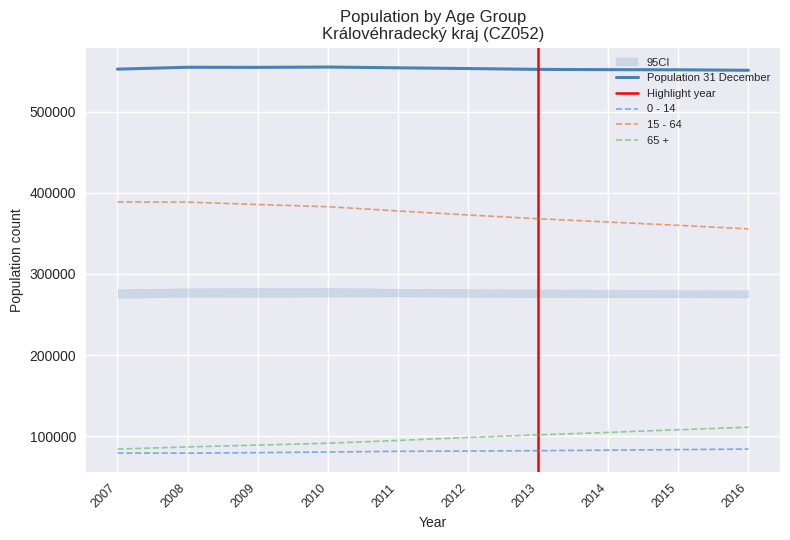

What is the value of the 0 - 14 point at the 8th from the left?

82902